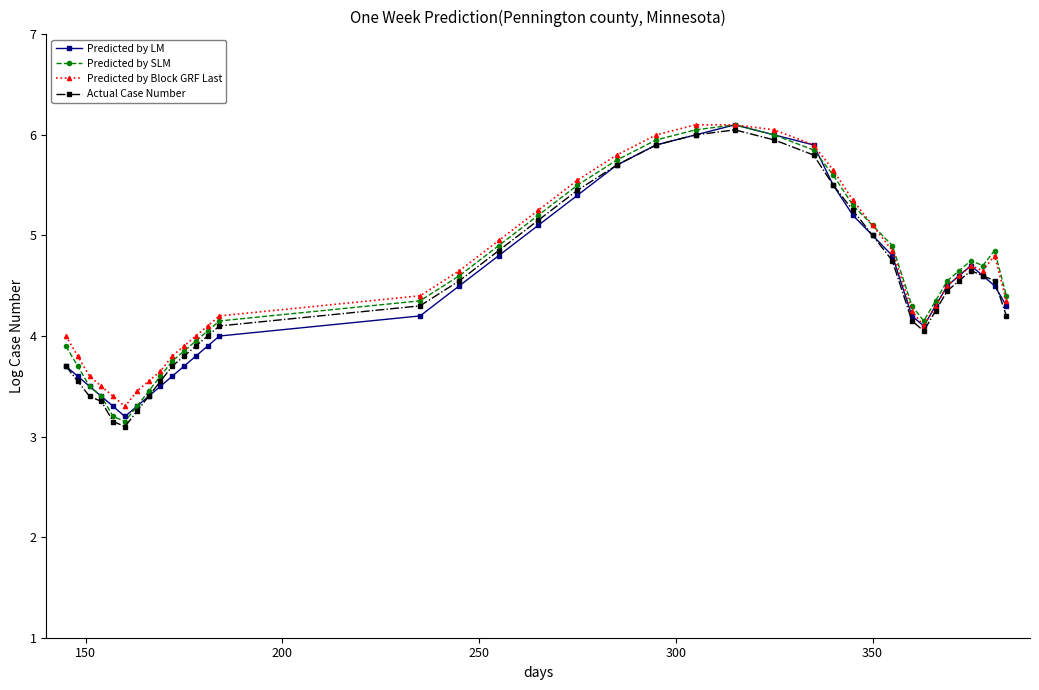

True or false: Predicted by LM has more than 0 interior local peaks.

True